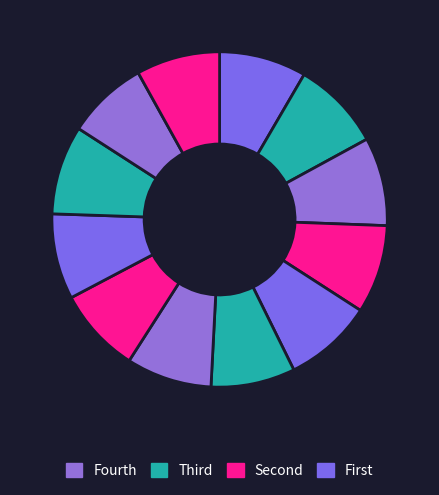

How many segments does this pie chart have?

12